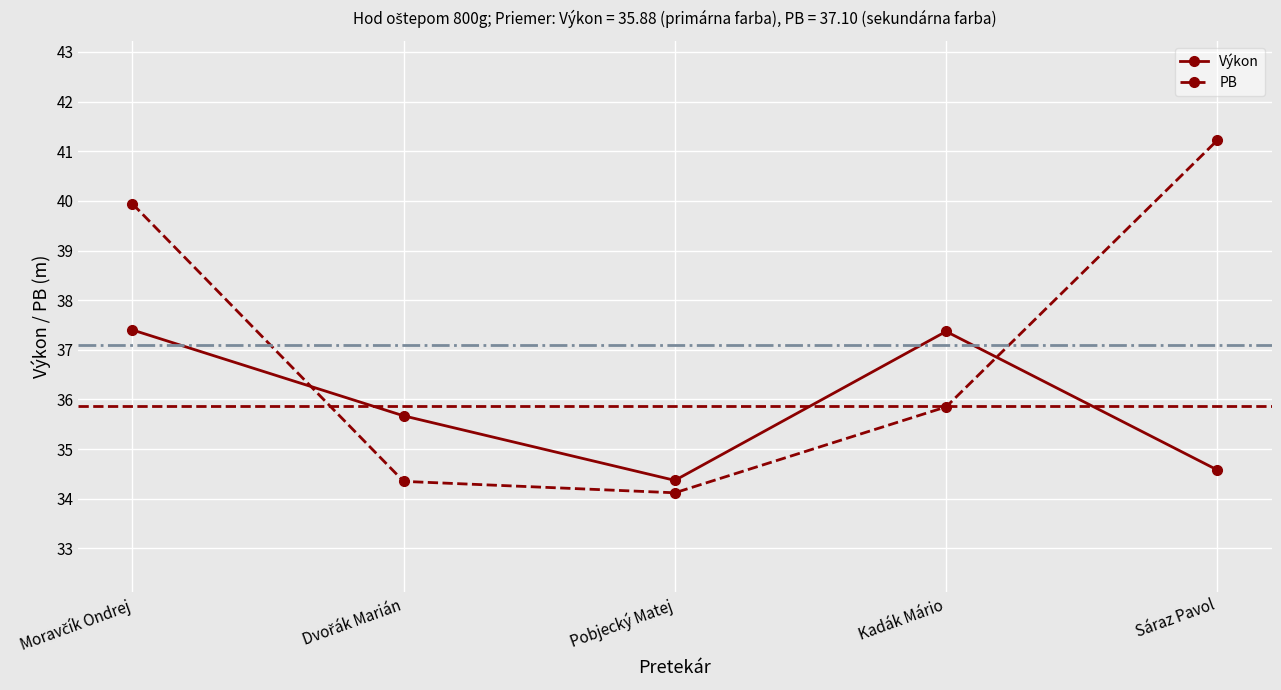

How many values in the Výkon series exceed 35?

3